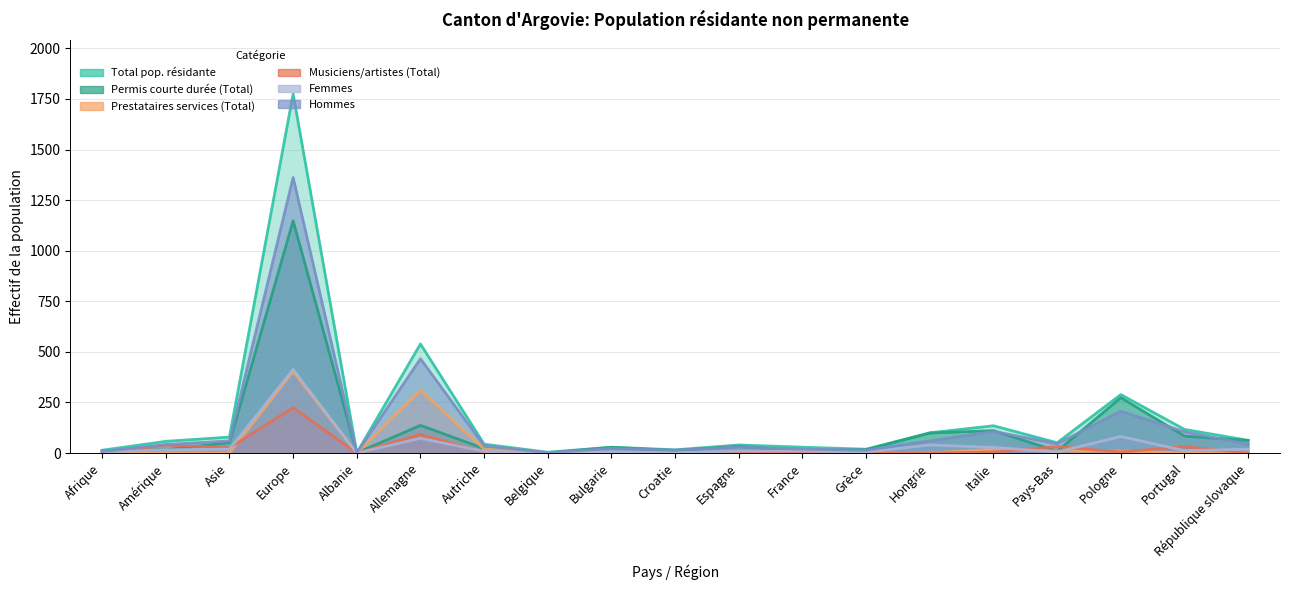

What is the total value across all series at Europe?

5325